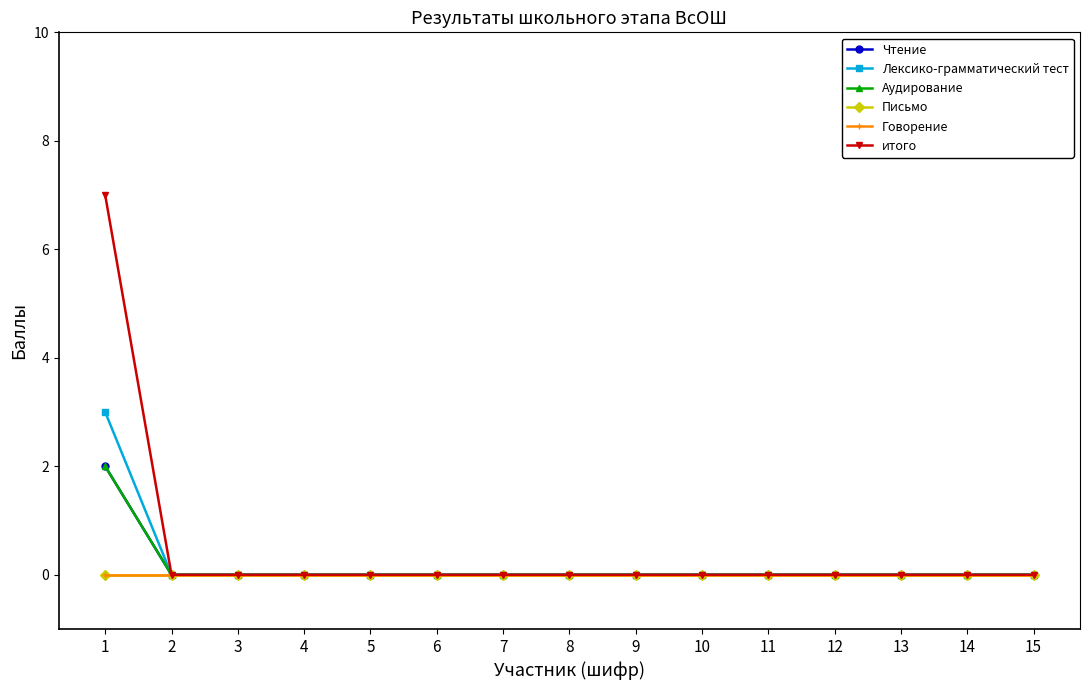

Rank the series at 13 from highest to lowest value.

Чтение, Лексико-грамматический тест, Аудирование, Письмо, Говорение, итого